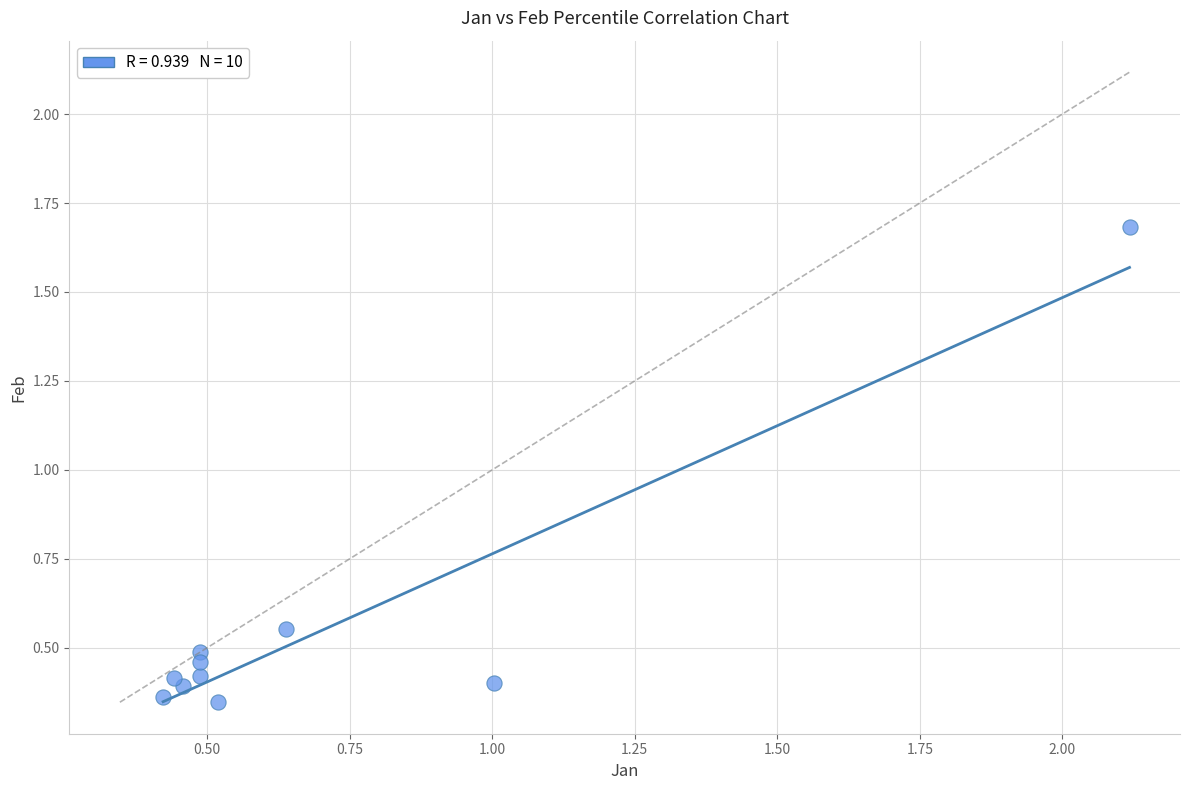

What is the range of Y values (max minus min)?

1.3